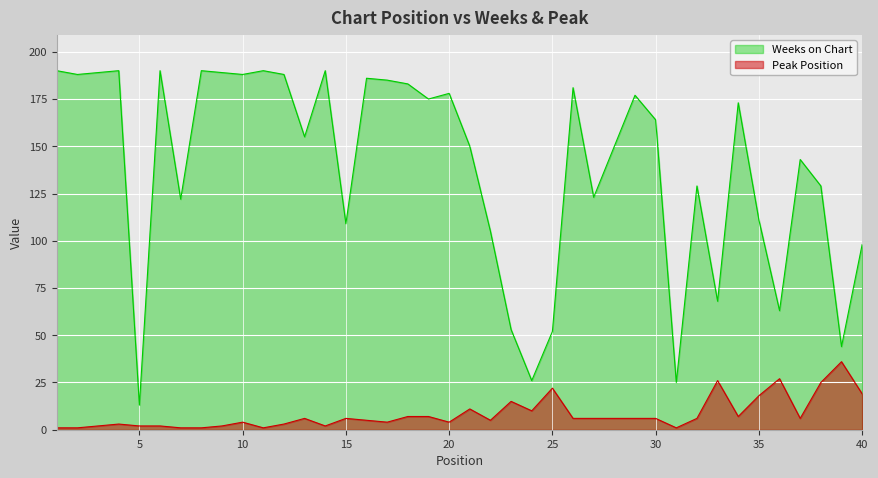

True or false: Weeks on Chart and Peak Position cross at least once.

False